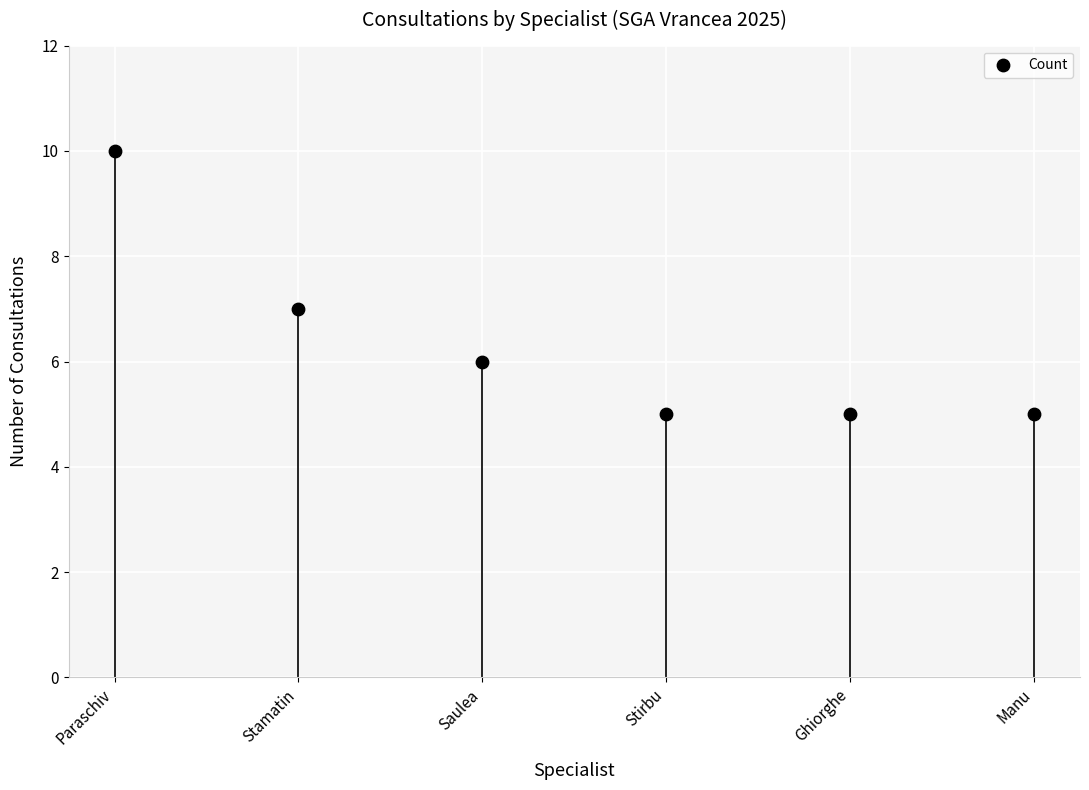

What is the average Y value?

6